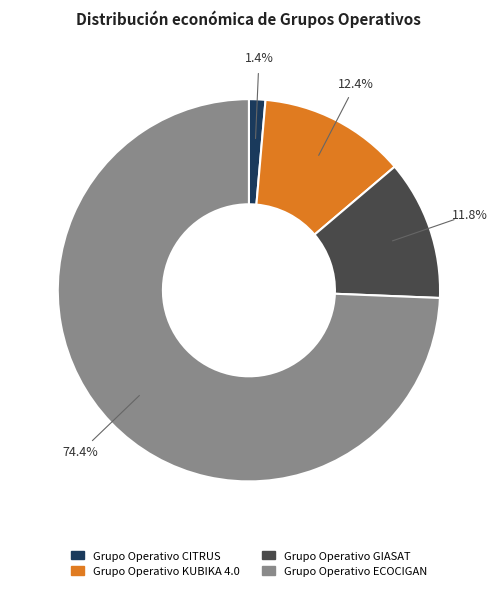

Which slice is the largest?

Grupo Operativo ECOCIGAN